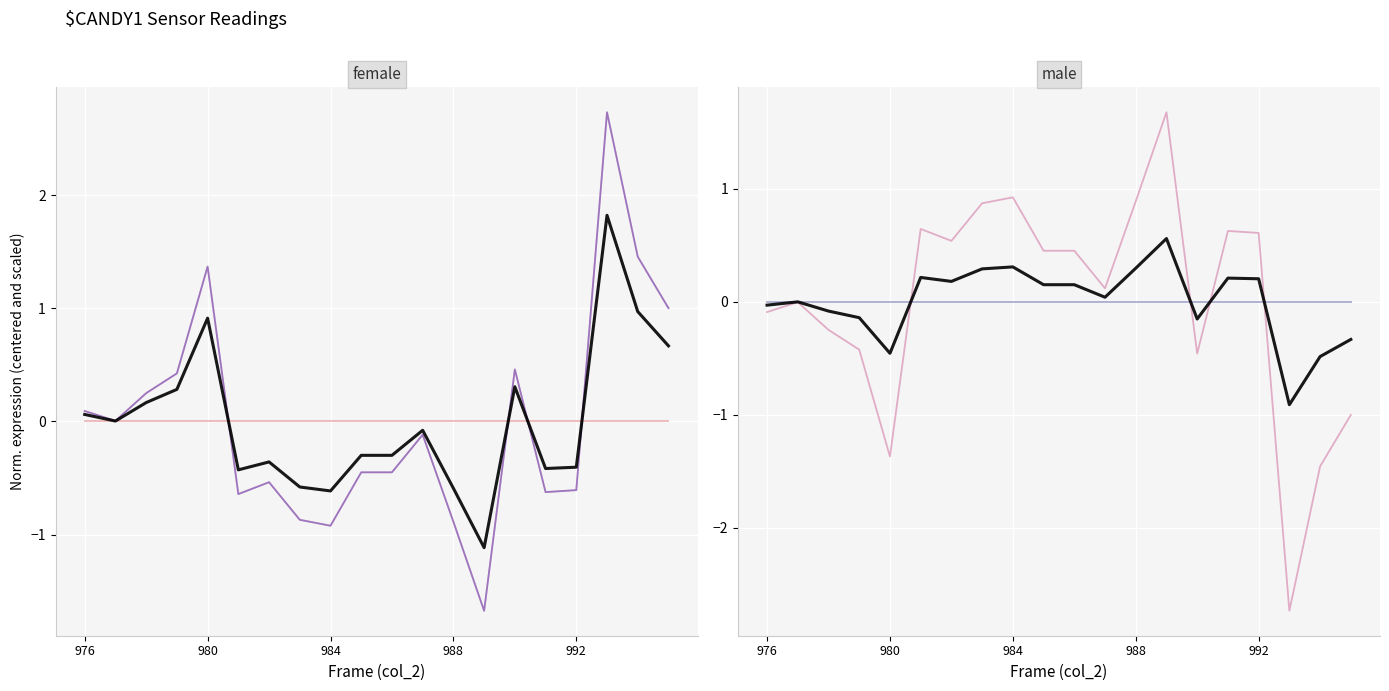

Reading left to right, what are all the values shown in this chart?

col_515: 976=0.1	977=0.0	978=0.2	979=0.4	980=1.4	981=-0.6	982=-0.5	983=-0.9	984=-0.9	985=-0.5	986=-0.5	987=-0.1	988=-0.9	989=-1.7	990=0.5	991=-0.6	992=-0.6	993=2.7	994=1.5	995=1.0
col_517: 976=0.1	977=0.0	978=0.2	979=0.4	980=1.4	981=-0.6	982=-0.5	983=-0.9	984=-0.9	985=-0.5	986=-0.5	987=-0.1	988=-0.9	989=-1.7	990=0.5	991=-0.6	992=-0.6	993=2.7	994=1.5	995=1.0
col_519: 976=-0.1	977=-0.0	978=-0.2	979=-0.4	980=-1.4	981=0.6	982=0.5	983=0.9	984=0.9	985=0.5	986=0.5	987=0.1	988=0.9	989=1.7	990=-0.5	991=0.6	992=0.6	993=-2.7	994=-1.5	995=-1.0